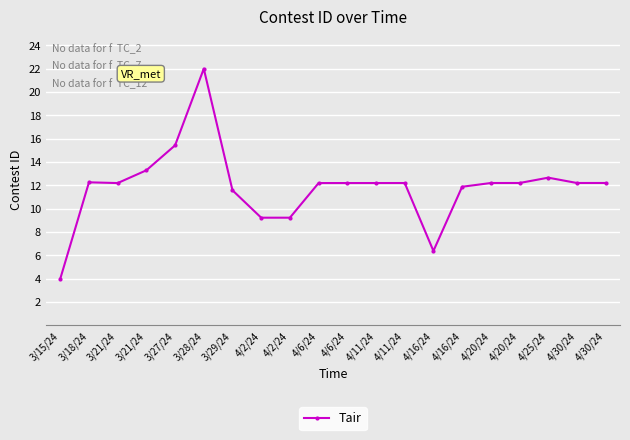

How many interior local valleys (lower than both neighbors) does the data have?

4